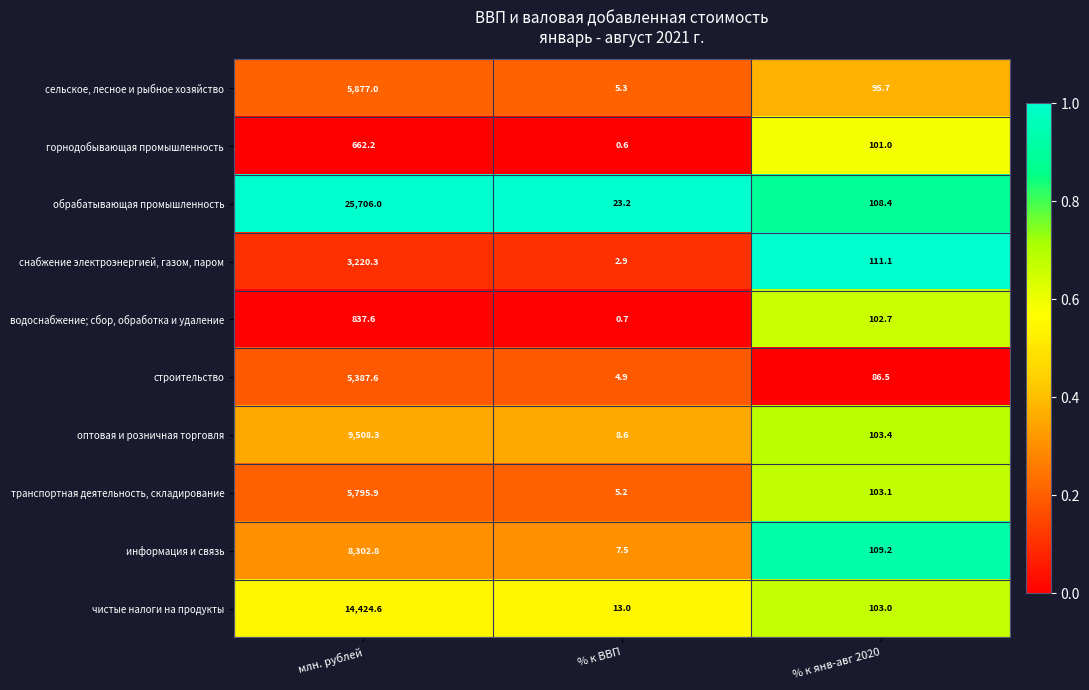

How many values in the транспортная деятельность, складирование series are below 103?

1